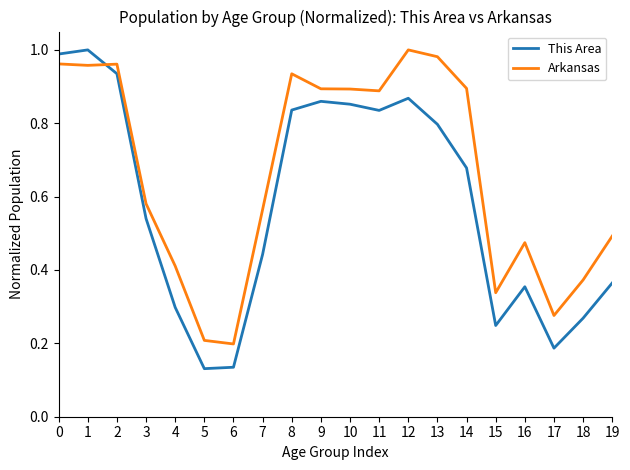

Count the number of categories in the chart.

20